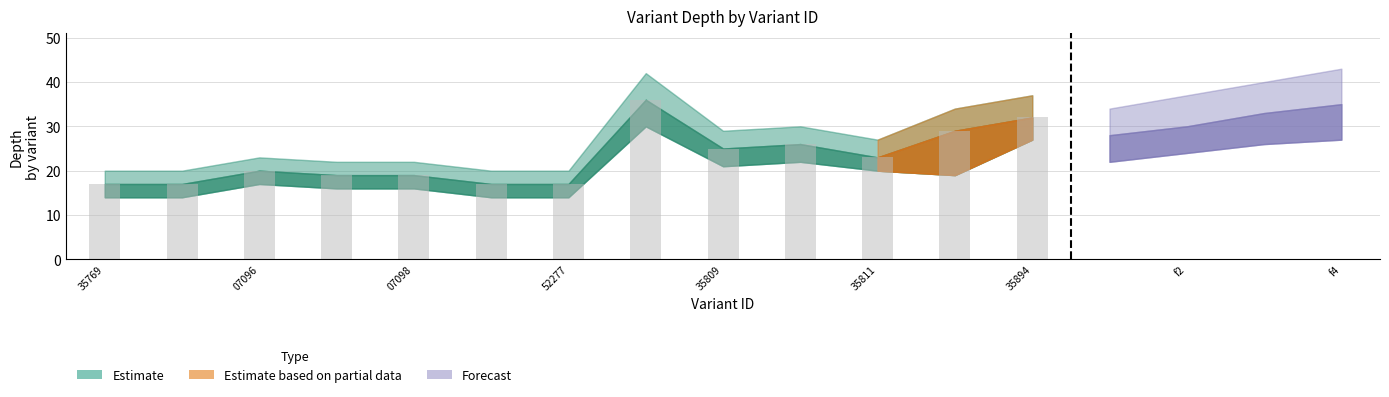

What is the smallest value displayed?

17